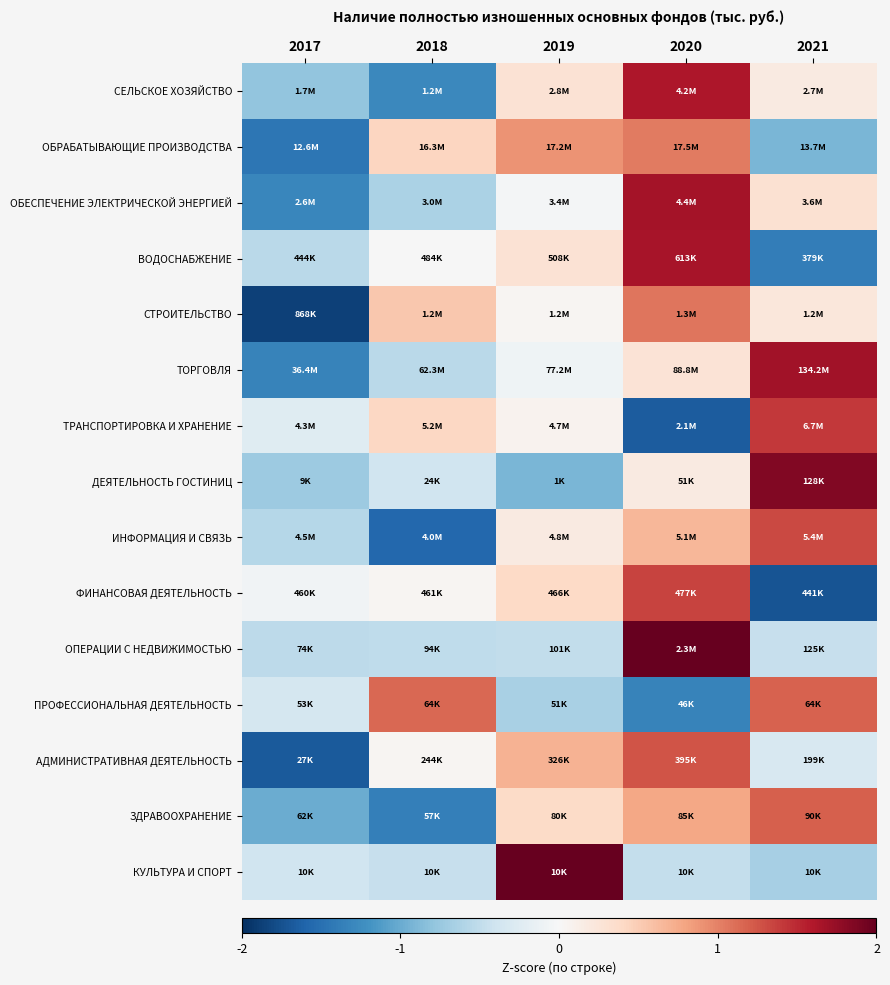

Reading right to left, extract all data points from this chart.

СЕЛЬСКОЕ ХОЗЯЙСТВО: 2021=0.2	2020=1.6	2019=0.3	2018=-1.3	2017=-0.8
ОБРАБАТЫВАЮЩИЕ ПРОИЗВОДСТВА: 2021=-0.9	2020=1.0	2019=0.9	2018=0.4	2017=-1.4
ОБЕСПЕЧЕНИЕ ЭЛЕКТРИЧЕСКОЙ ЭНЕРГИЕЙ: 2021=0.3	2020=1.7	2019=-0.0	2018=-0.6	2017=-1.3
ВОДОСНАБЖЕНИЕ: 2021=-1.4	2020=1.6	2019=0.3	2018=-0.0	2017=-0.5
СТРОИТЕЛЬСТВО: 2021=0.2	2020=1.1	2019=0.0	2018=0.5	2017=-1.9
ТОРГОВЛЯ: 2021=1.7	2020=0.3	2019=-0.1	2018=-0.5	2017=-1.3
ТРАНСПОРТИРОВКА И ХРАНЕНИЕ: 2021=1.4	2020=-1.7	2019=0.1	2018=0.4	2017=-0.2
ДЕЯТЕЛЬНОСТЬ ГОСТИНИЦ: 2021=1.9	2020=0.2	2019=-0.9	2018=-0.4	2017=-0.7
ИНФОРМАЦИЯ И СВЯЗЬ: 2021=1.3	2020=0.7	2019=0.2	2018=-1.6	2017=-0.6
ФИНАНСОВАЯ ДЕЯТЕЛЬНОСТЬ: 2021=-1.7	2020=1.4	2019=0.4	2018=0.0	2017=-0.1
ОПЕРАЦИИ С НЕДВИЖИМОСТЬЮ: 2021=-0.5	2020=2.0	2019=-0.5	2018=-0.5	2017=-0.5
ПРОФЕССИОНАЛЬНАЯ ДЕЯТЕЛЬНОСТЬ: 2021=1.2	2020=-1.3	2019=-0.6	2018=1.1	2017=-0.4
АДМИНИСТРАТИВНАЯ ДЕЯТЕЛЬНОСТЬ: 2021=-0.3	2020=1.3	2019=0.7	2018=0.0	2017=-1.7
ЗДРАВООХРАНЕНИЕ: 2021=1.2	2020=0.8	2019=0.4	2018=-1.4	2017=-1.0
КУЛЬТУРА И СПОРТ: 2021=-0.7	2020=-0.5	2019=2.0	2018=-0.5	2017=-0.4